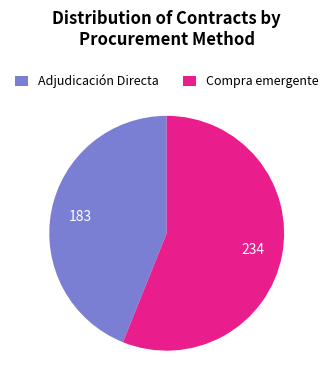

Does any single category account for the majority?

Yes